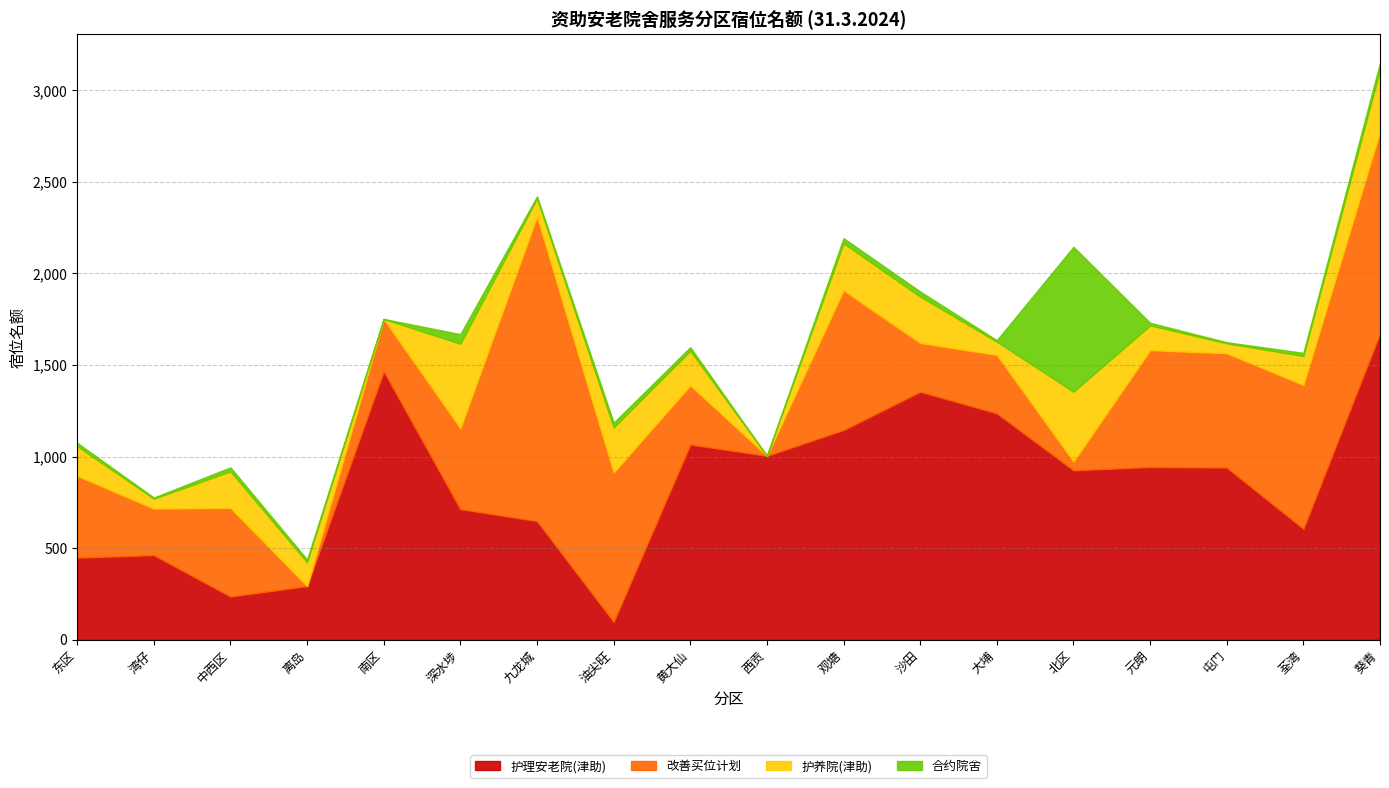

Is the value of 合约院舍 at 观塘 greater than the value of 护理安老院(津助) at 西贡?

No